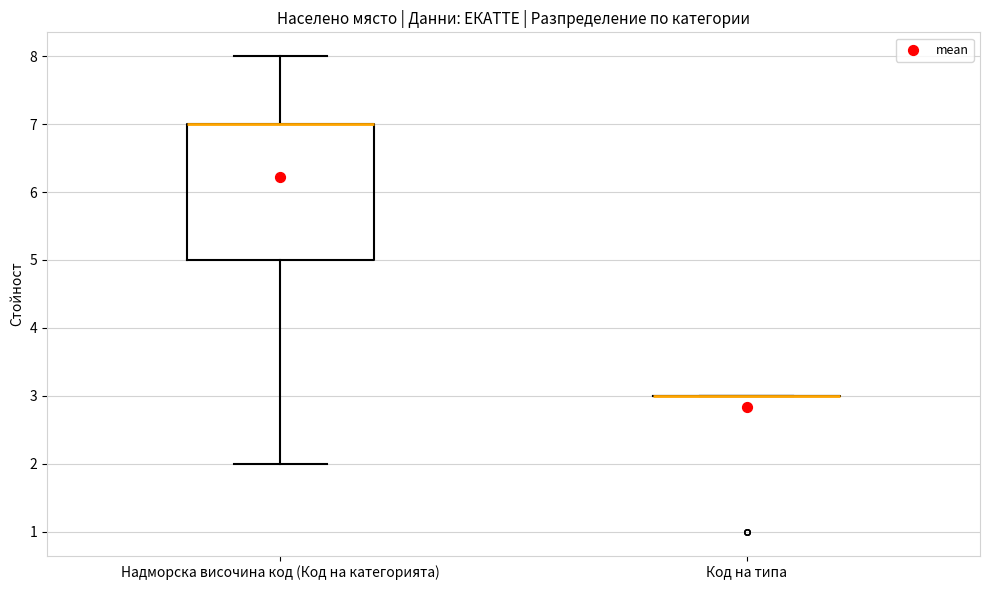

Reading left to right, read every box against the y-axis: the position of its median line, the range the box covers, and the ends of its whiskers. The values are not printed on the chart, so give them approximately, as read against the axis.

Надморска височина код (Код на категорията): median 7 (drawn on the box's upper edge), box 5 to 7, whiskers 2 to 8
Код на типа: box collapsed to a line at 3, whiskers 3 to 3